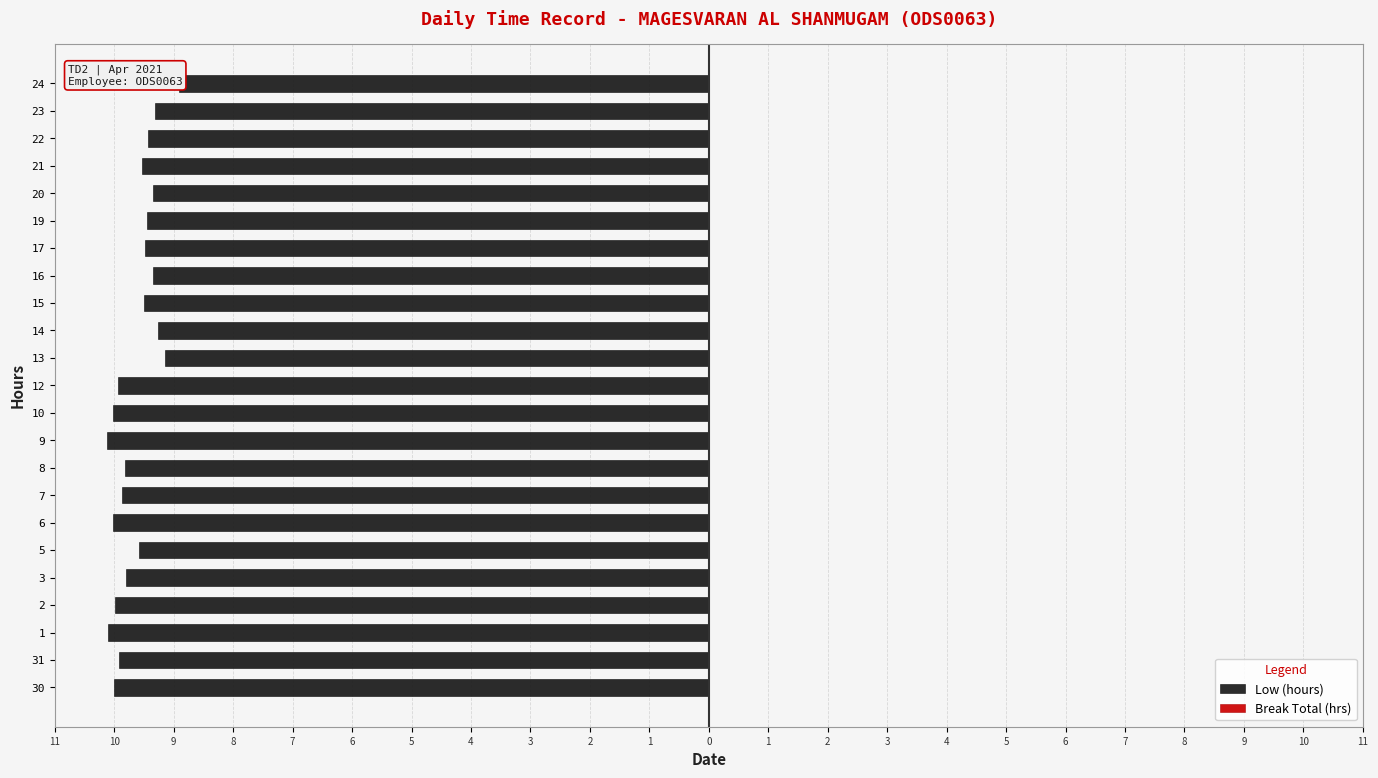

What are all the series names shown in the legend?

Low (hours), Break Total (hrs)